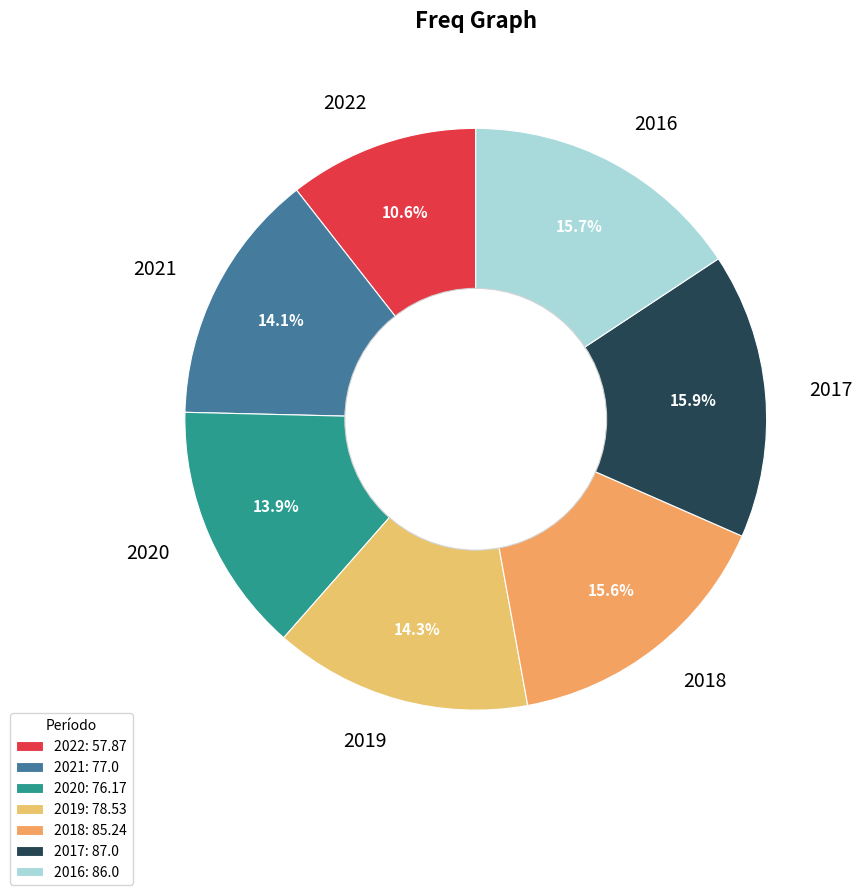

How many segments does this pie chart have?

7